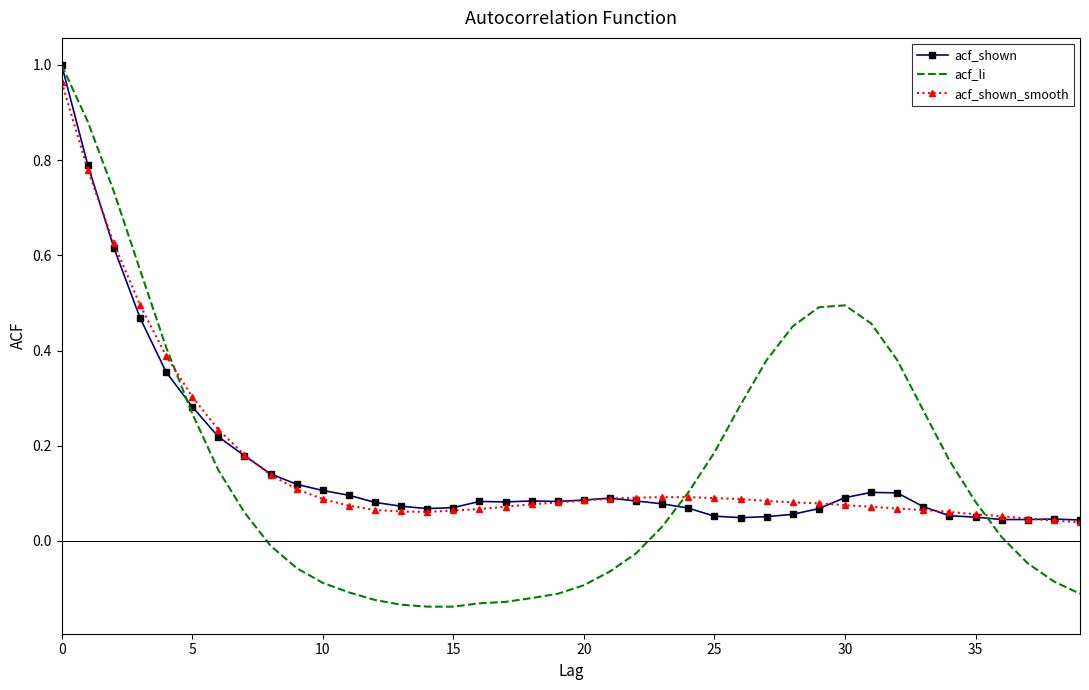

Which series has the widest spread of values?

acf_li